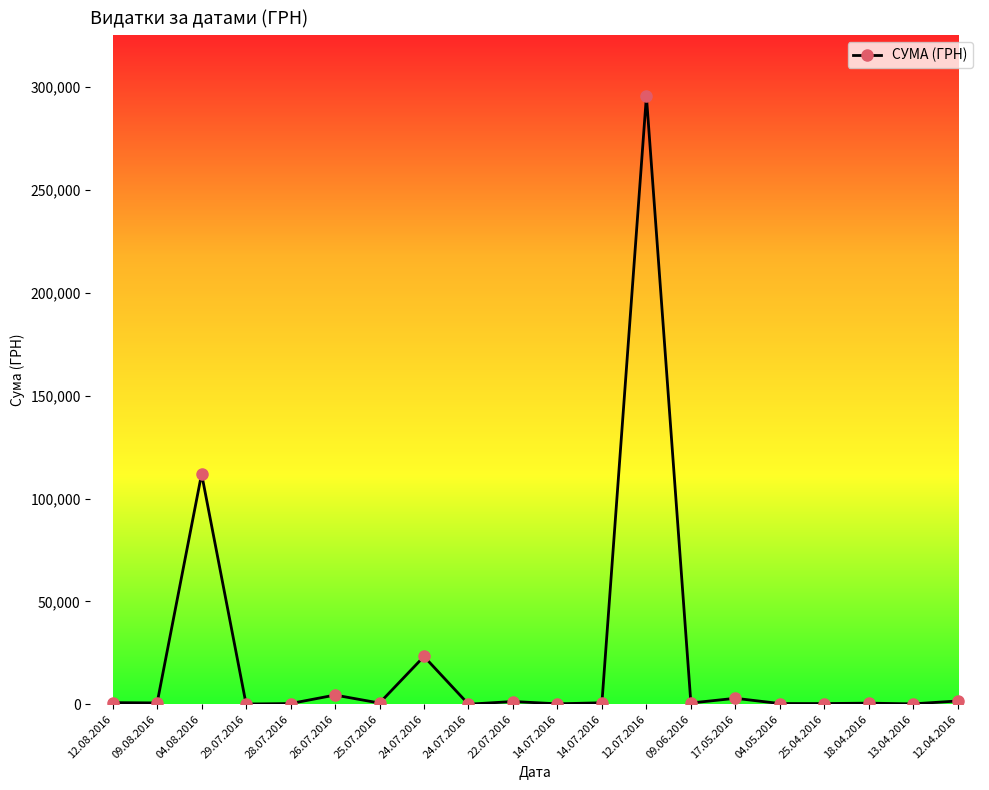

What is the label of the 1st point from the right?

12.04.2016